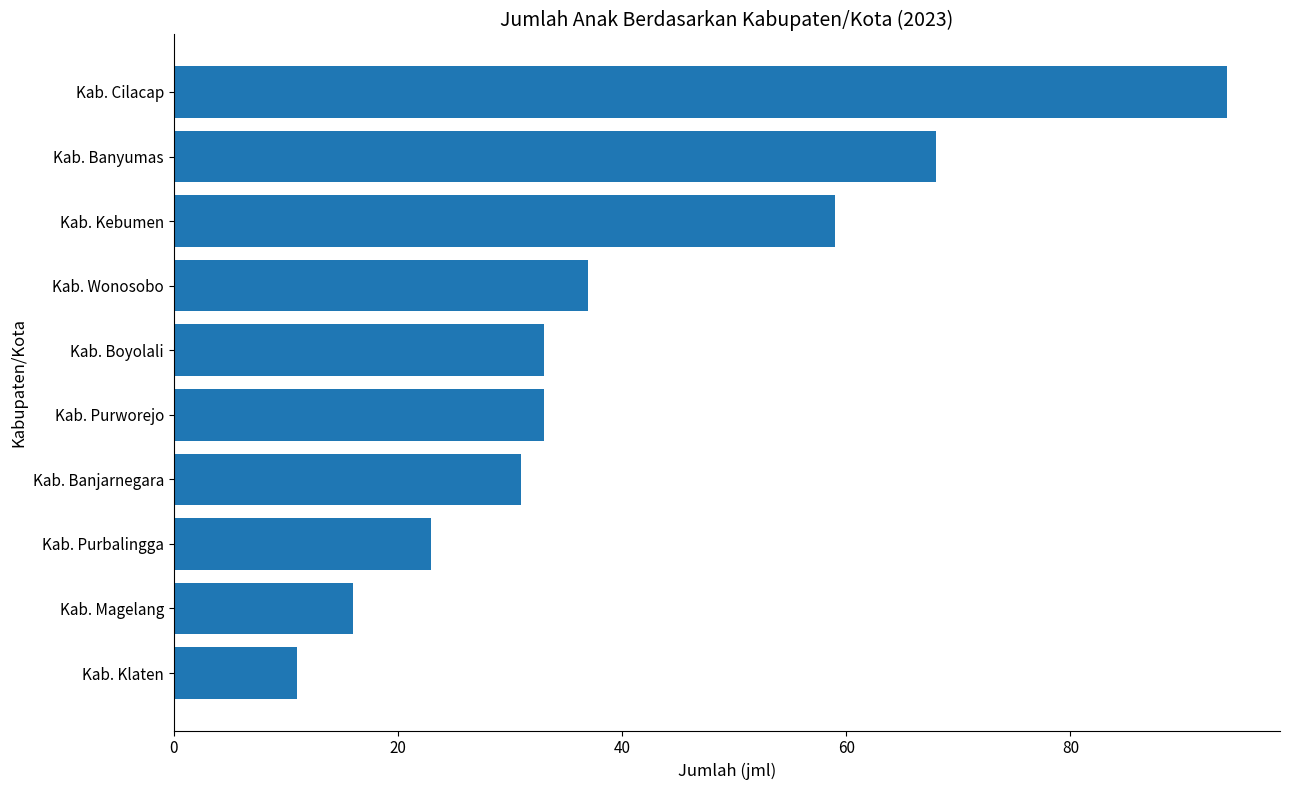

How many bars are there in total?

10